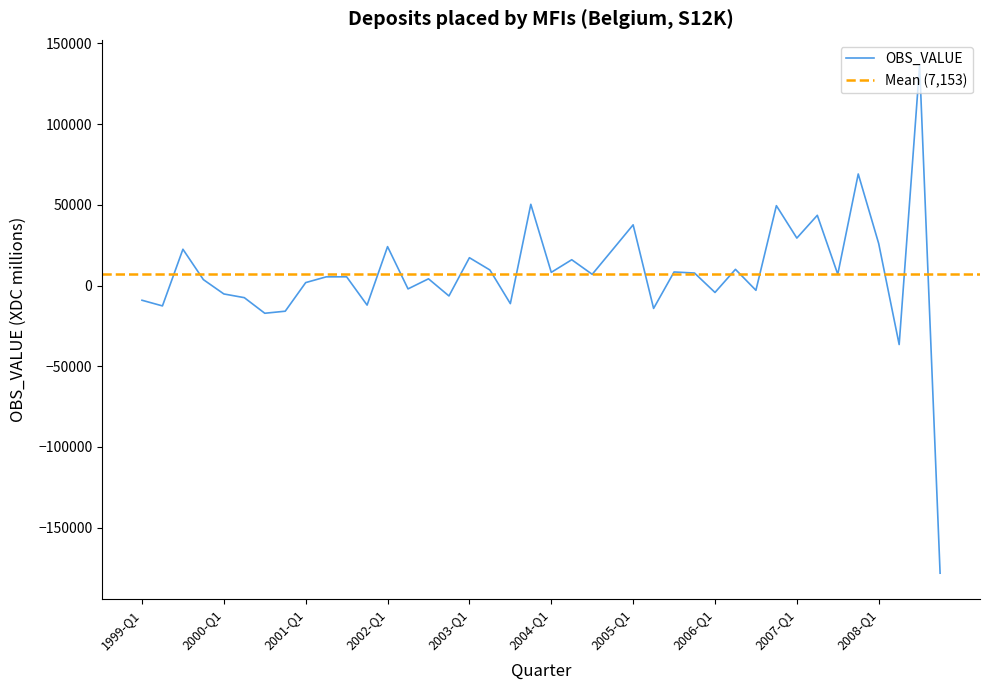

How many points are lower than both their immediate neighbors (excluding endpoints)?

14